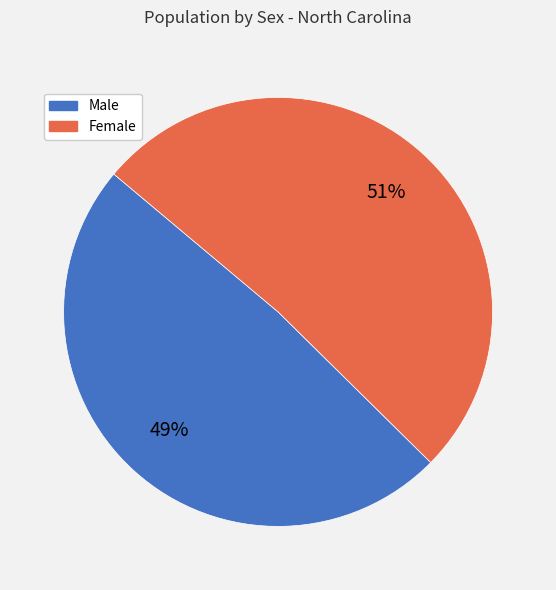

Between Male and Female, which is larger?

Female